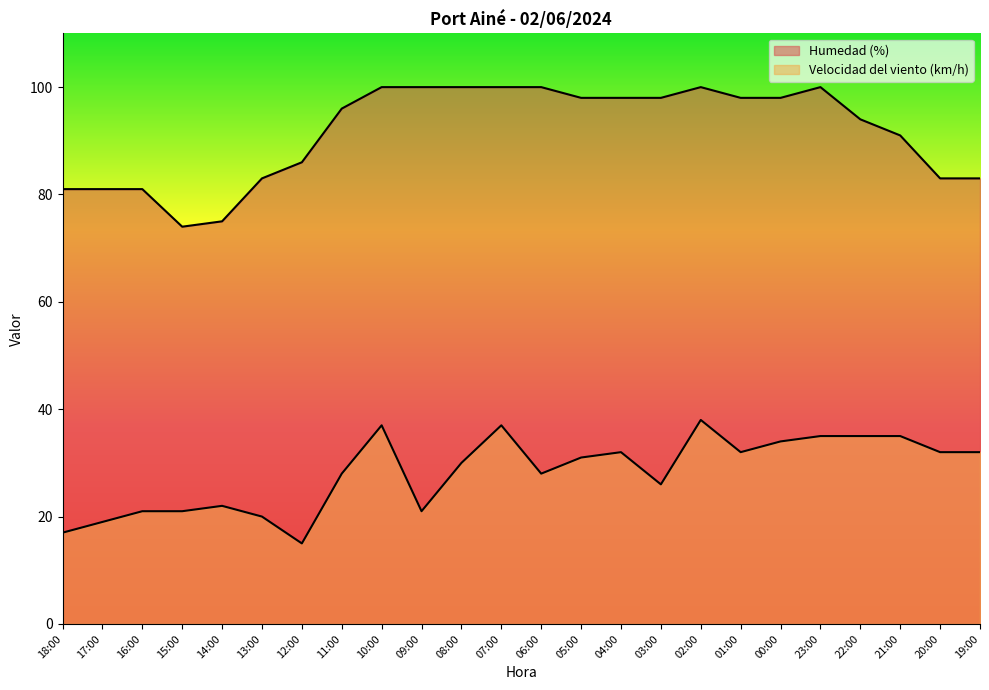

True or false: Humedad (%) and Velocidad del viento (km/h) cross at least once.

False